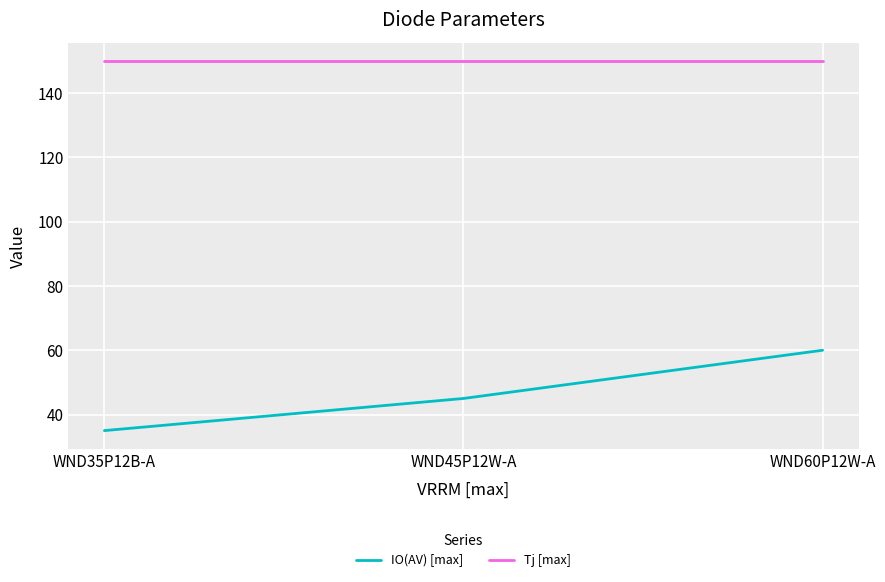

Which category has the lowest value in the IO(AV) [max] series?

WND35P12B-A